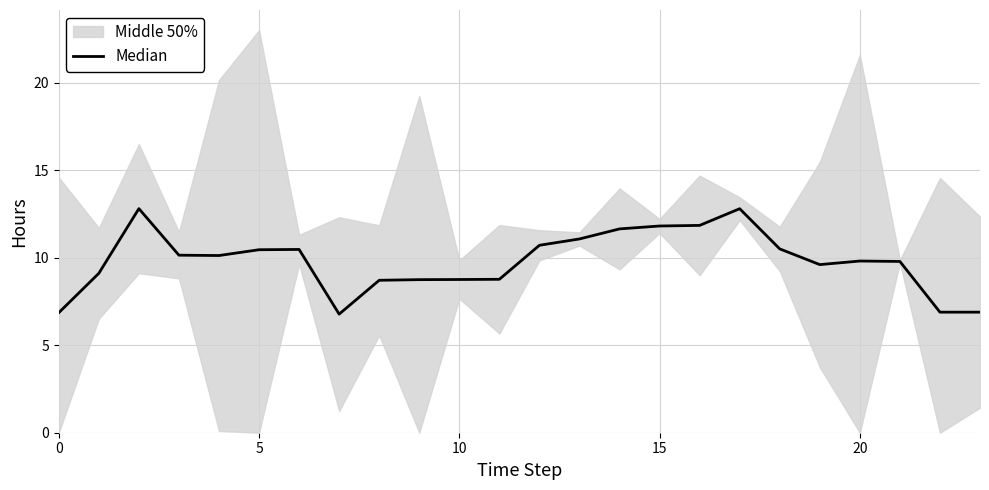

What value does the data have at 11?

8.8